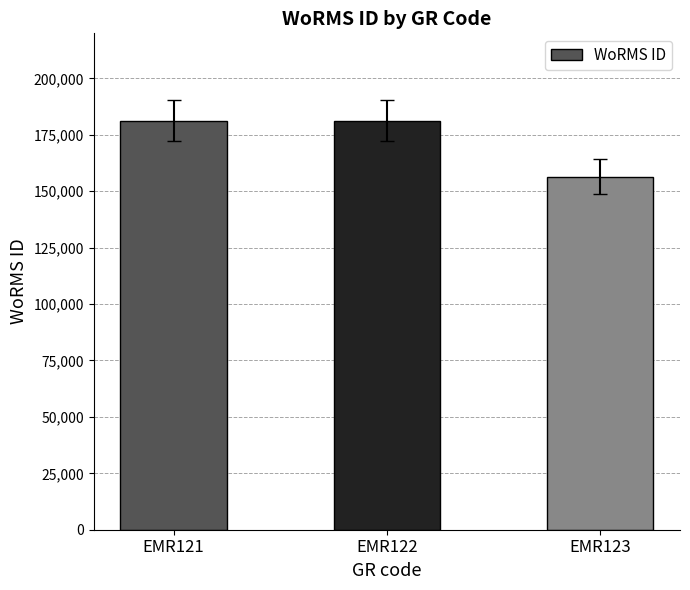

Read the value at EMR122.

181364